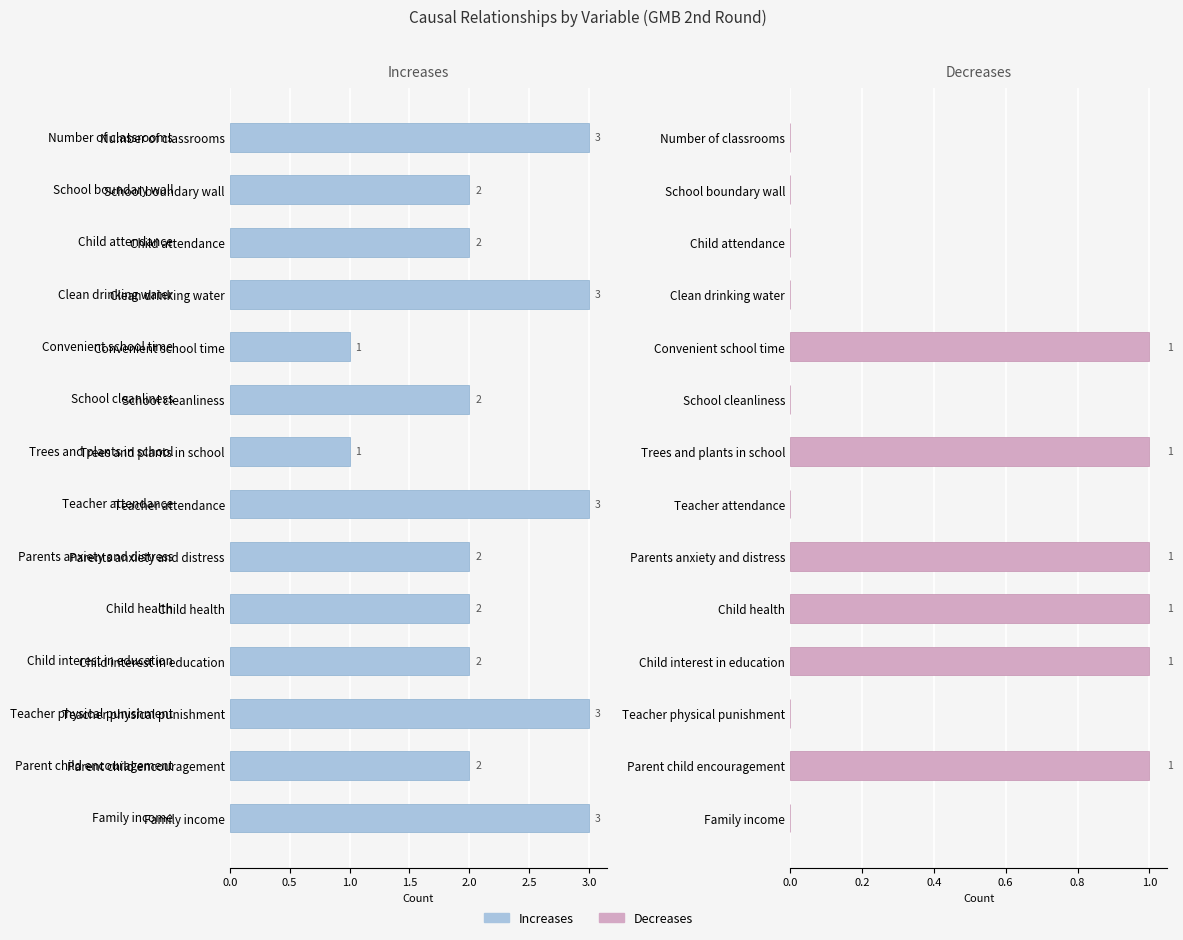

What are all the series names shown in the legend?

Increases, Decreases